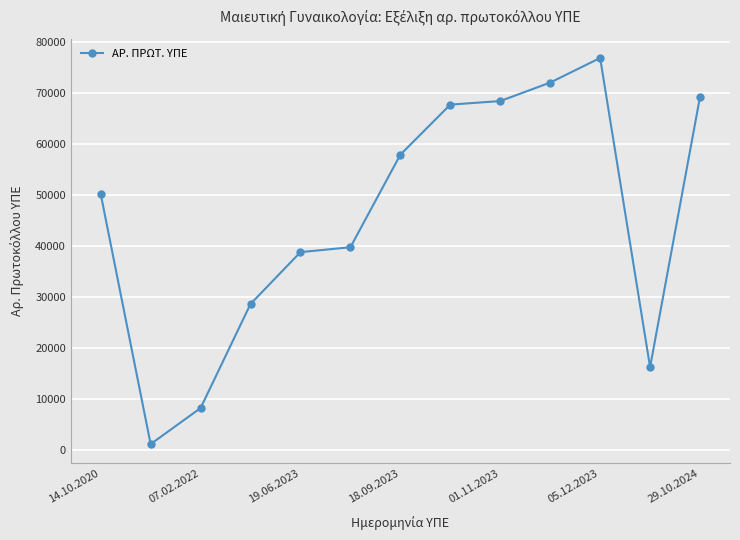

What is the greatest value displayed?

76913